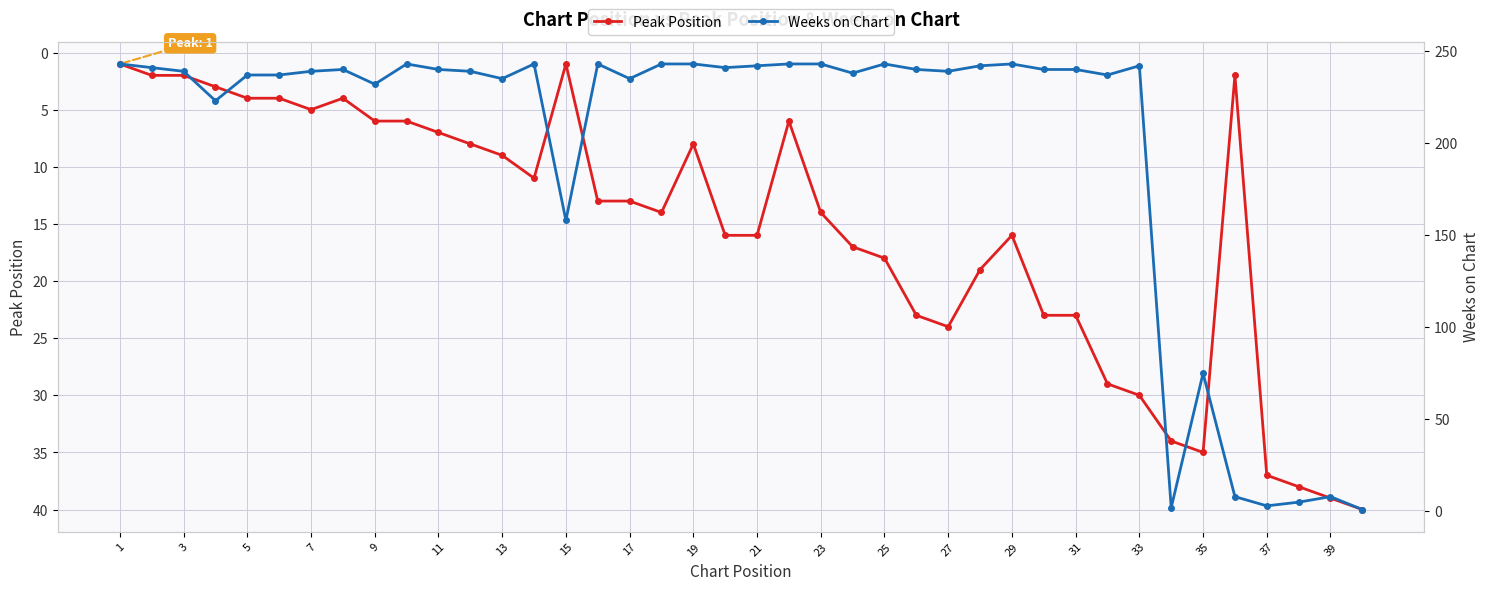

True or false: Peak Position has more than 2 interior local peaks.

True